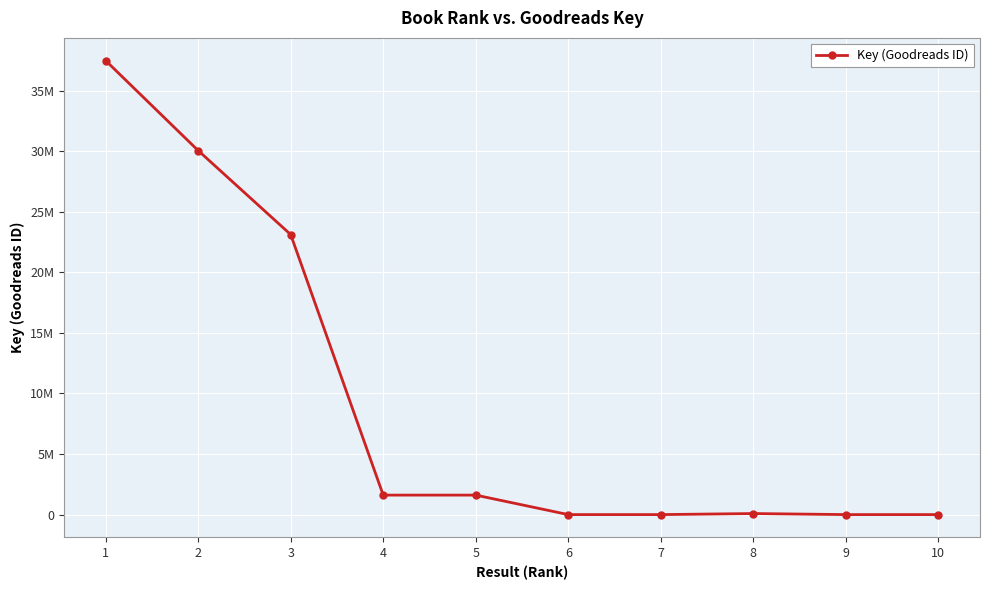

Rank the categories by value from lowest to highest.

6, 9, 10, 7, 8, 5, 4, 3, 2, 1